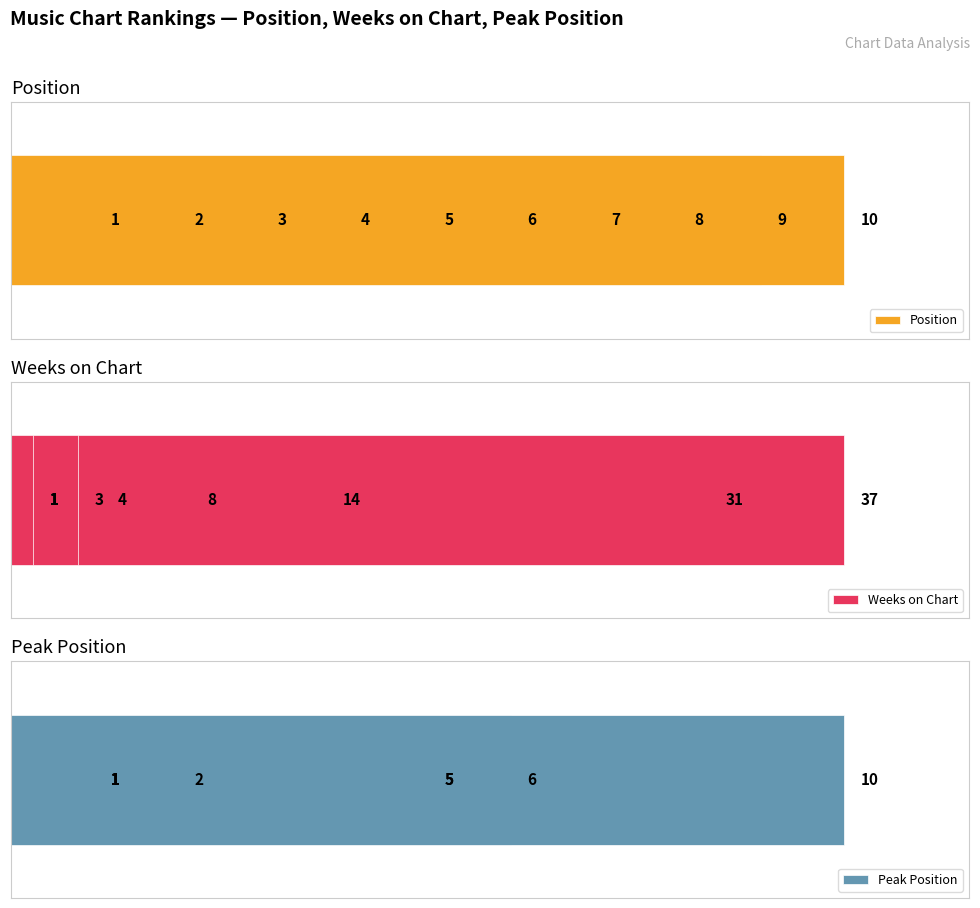

Rank the series by their average value, from highest to lowest.

Weeks on Chart, Position, Peak Position